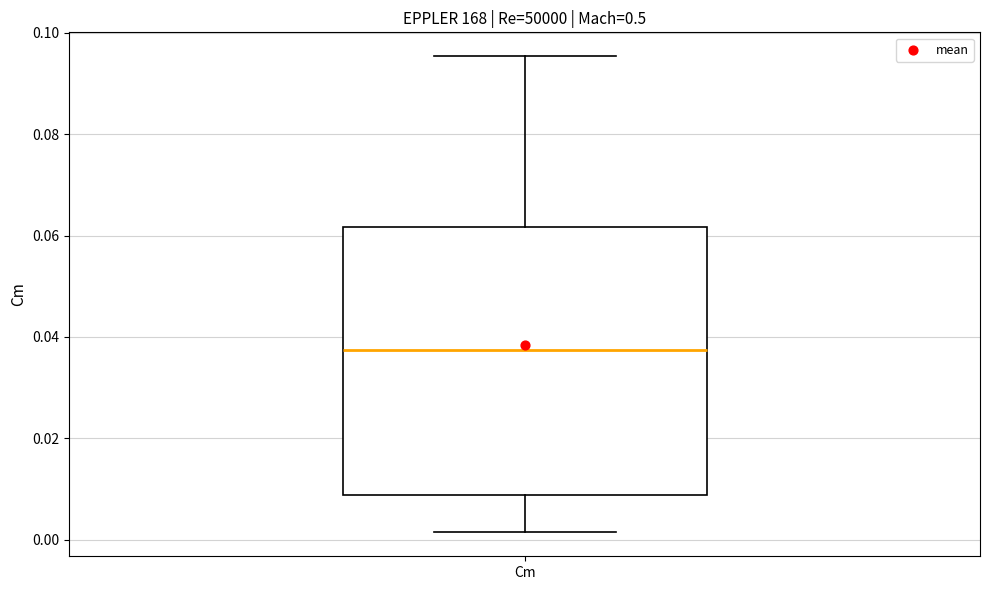

Transcribe this box plot: give where the median line is, the range the box spans, and where the two whiskers end, as read against the y-axis. The values are not printed on the chart, so give them approximately, as read against the axis.

median 0.038, box 0.008 to 0.062, whiskers 0.002 to 0.096